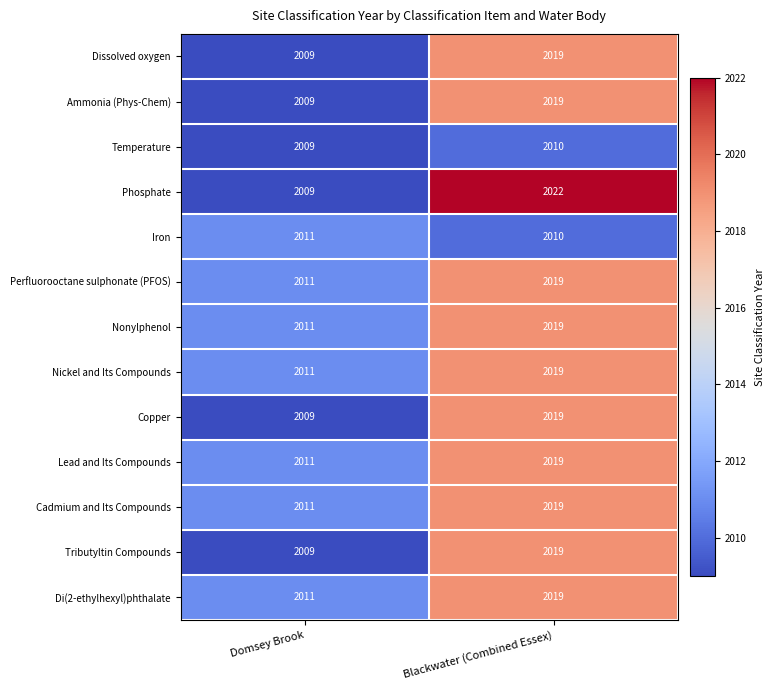

Which series has the largest total across all categories?

Phosphate